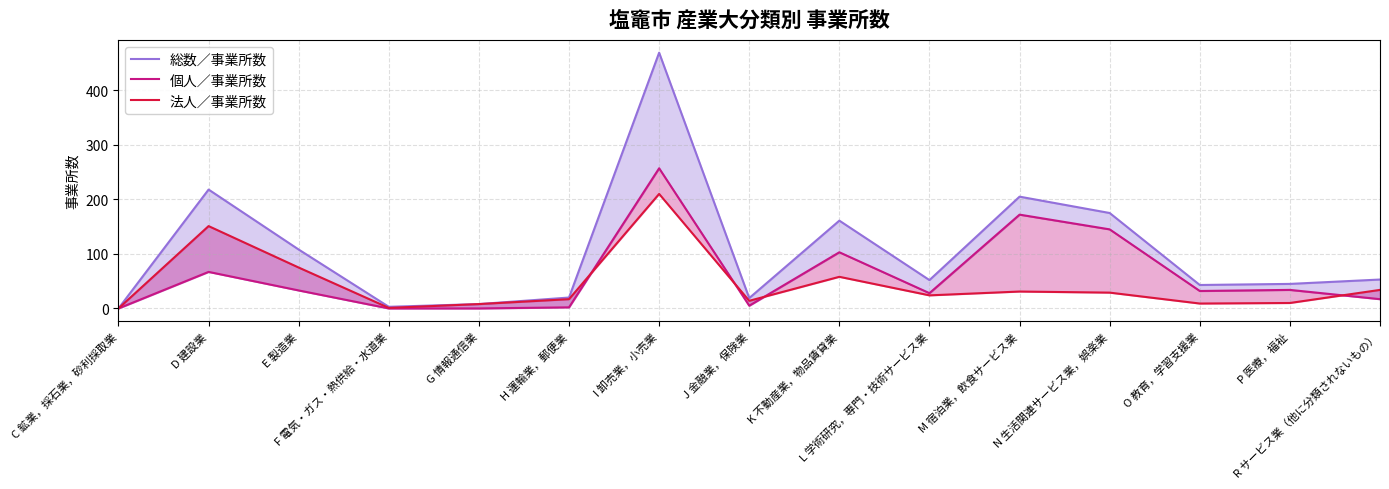

Which series has the largest range (max minus min)?

総数／事業所数